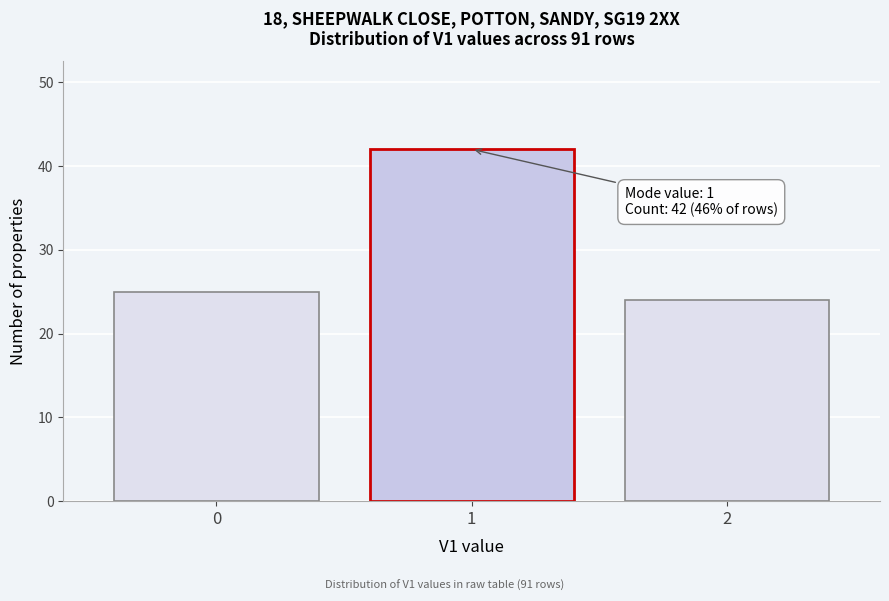

Reading right to left, what are all the values shown in this chart?

24	42	25